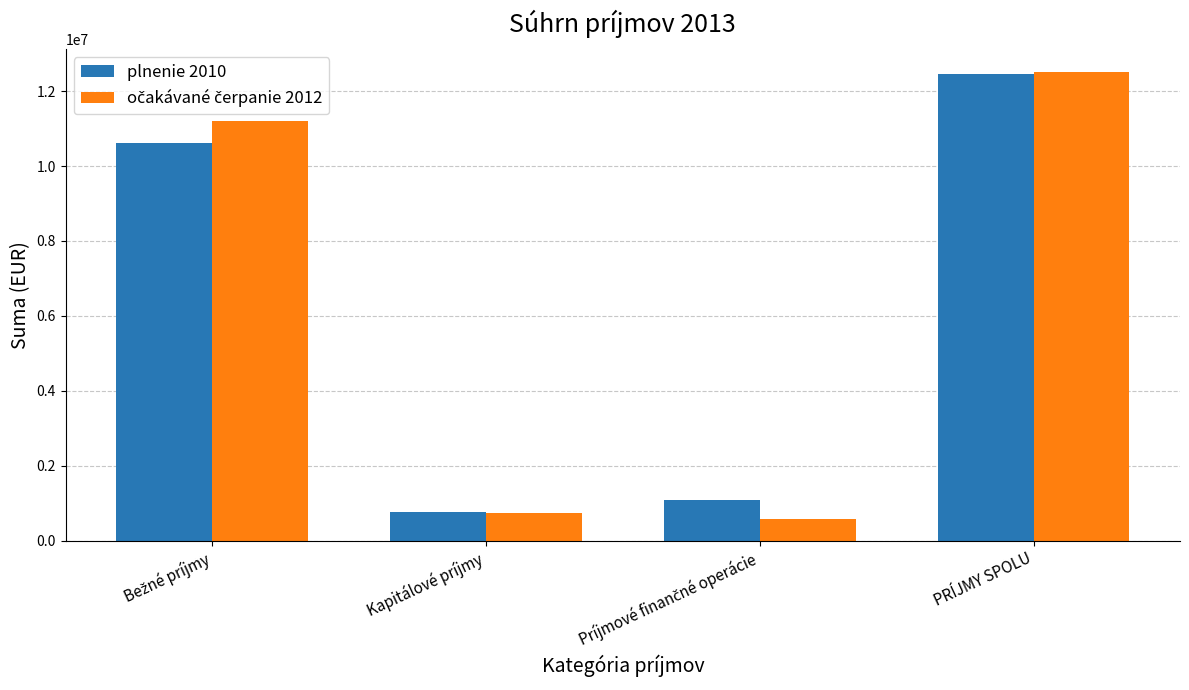

How many data points in plnenie 2010 are above 10611235?

2